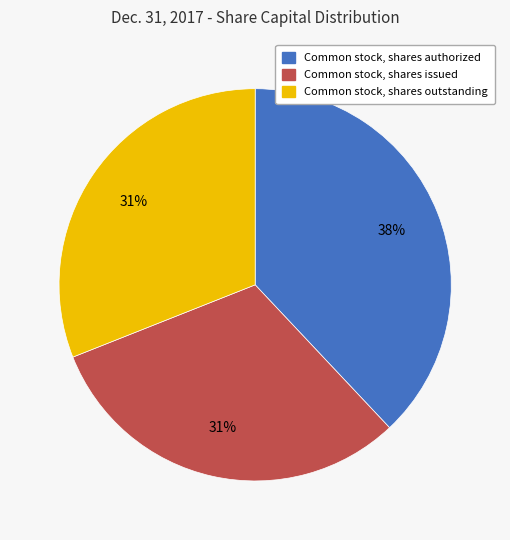

To the nearest percent, what percentage of the pie is Common stock, shares authorized?

38%